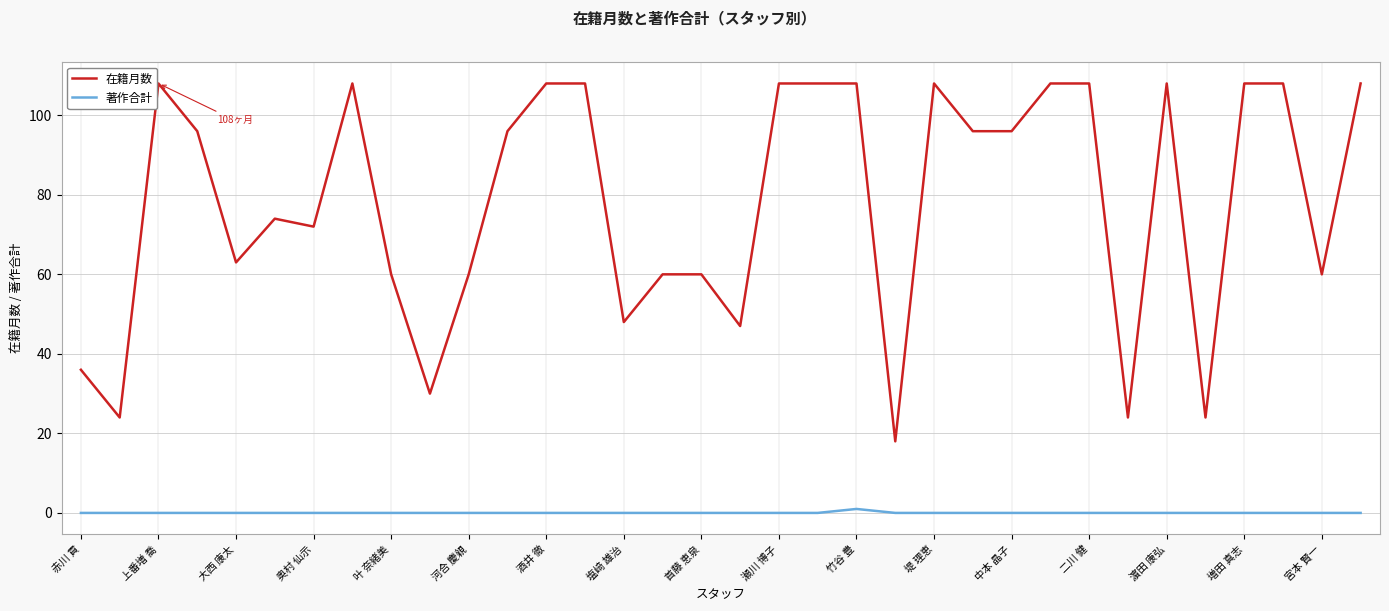

Which series has the largest total across all categories?

在籍月数